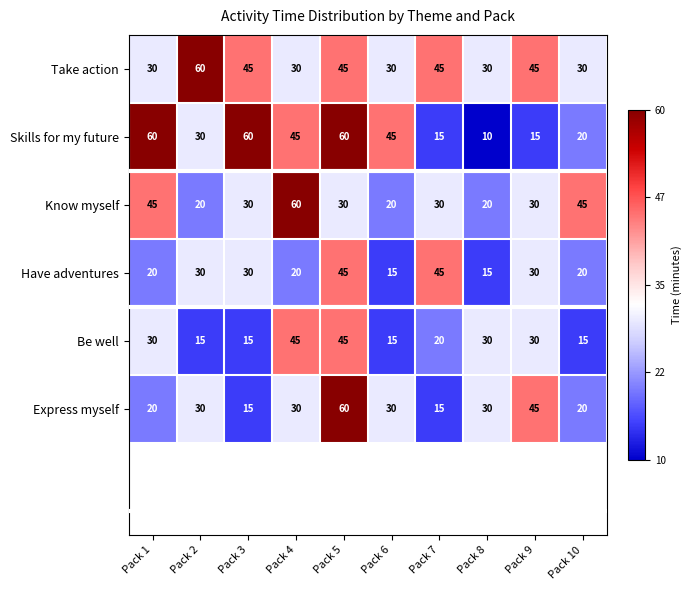

The value of Be well at Pack 8 is 30. True or false?

True